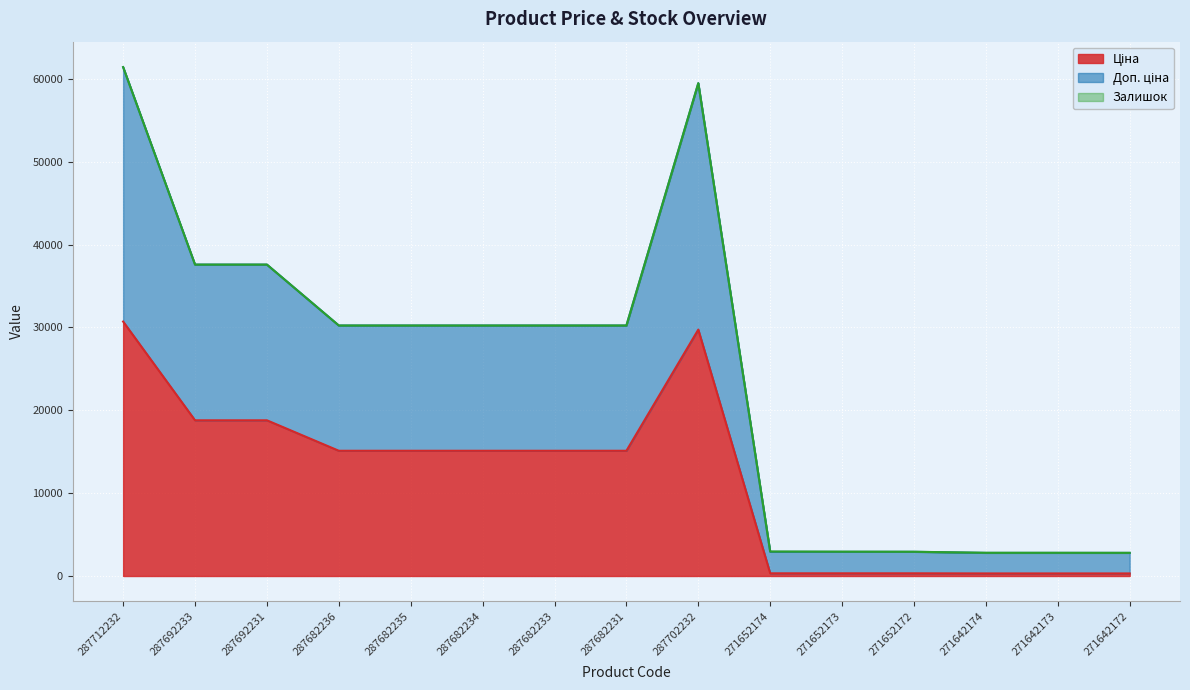

Is it true that Ціна equals 15120.0 at 287682234?

True